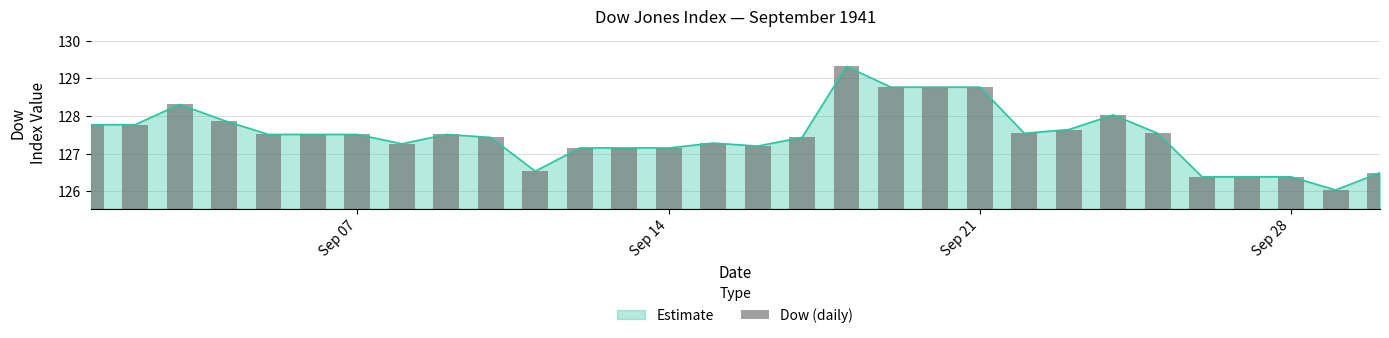

What is the highest value of the Estimate series?

129.3